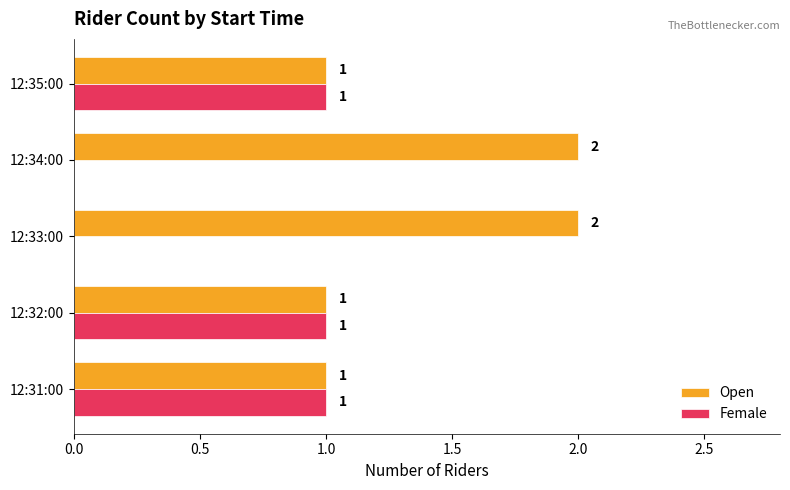

What are all the series names shown in the legend?

Open, Female